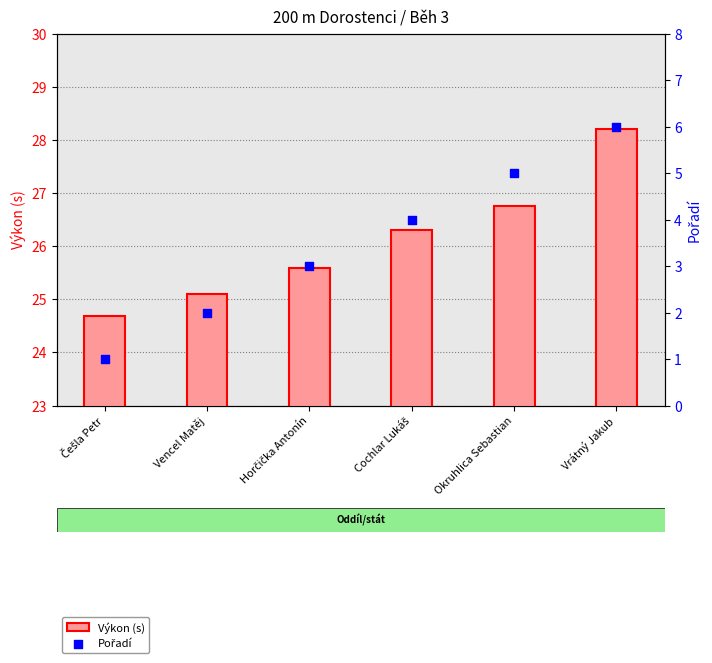

What is the total value across all series at Vrátný Jakub?

34.2